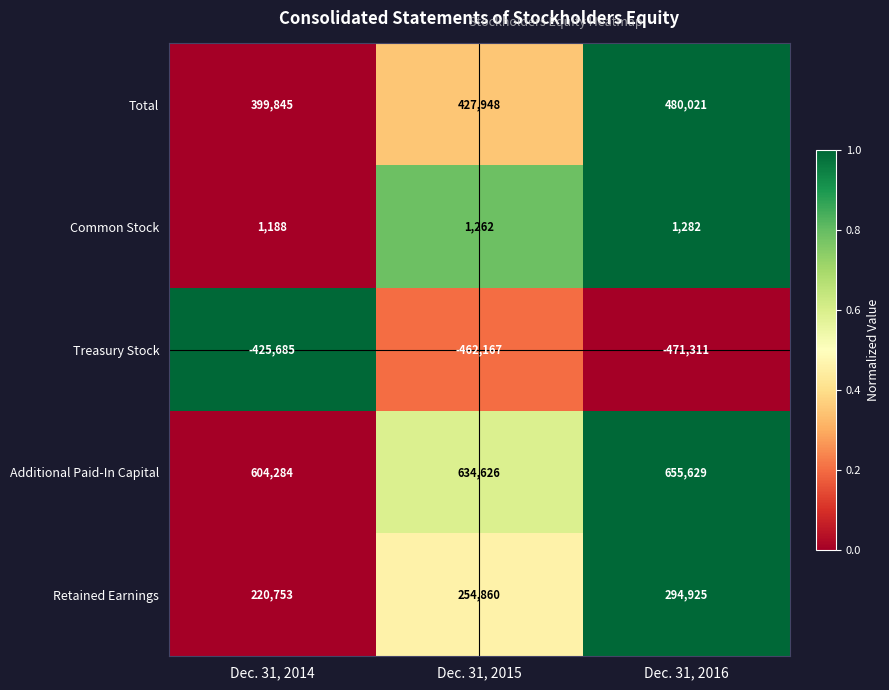

Which category has the lowest value across all series?

Dec. 31, 2016